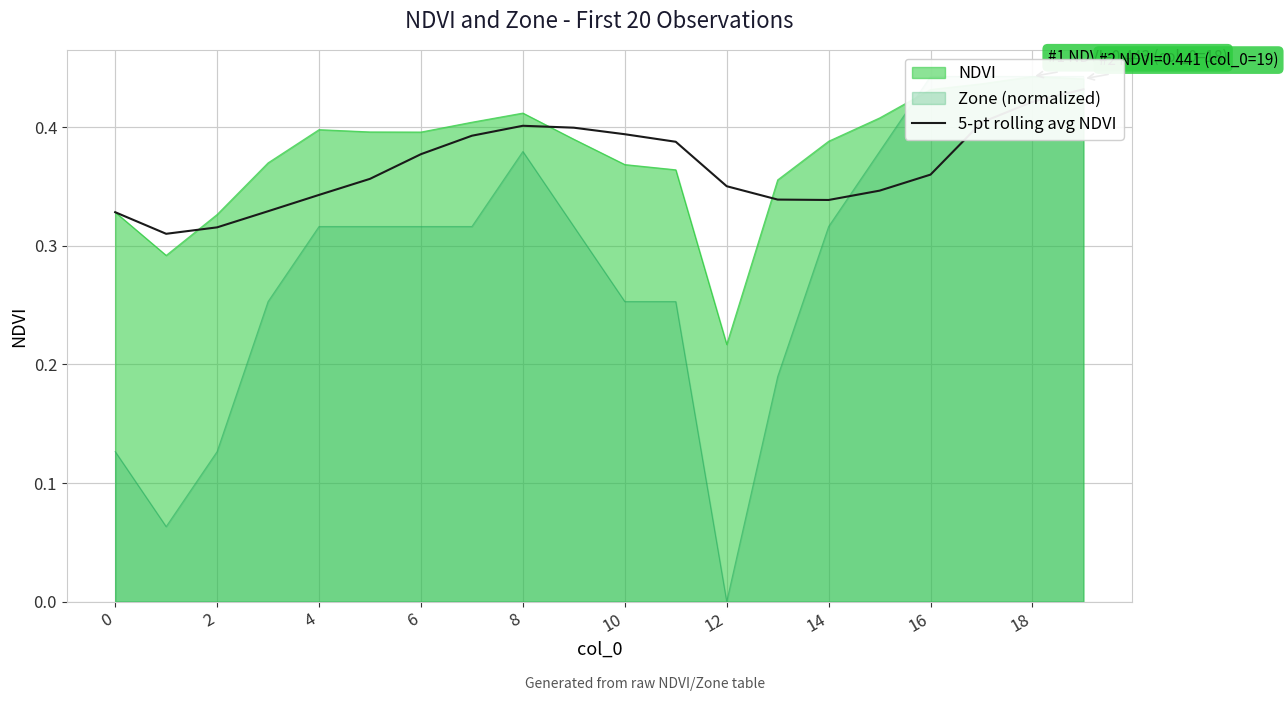

Reading left to right, what are all the values shown in this chart?

0.3	0.3	0.3	0.3	0.3	0.4	0.4	0.4	0.4	0.4	0.4	0.4	0.4	0.3	0.3	0.3	0.4	0.4	0.4	0.4